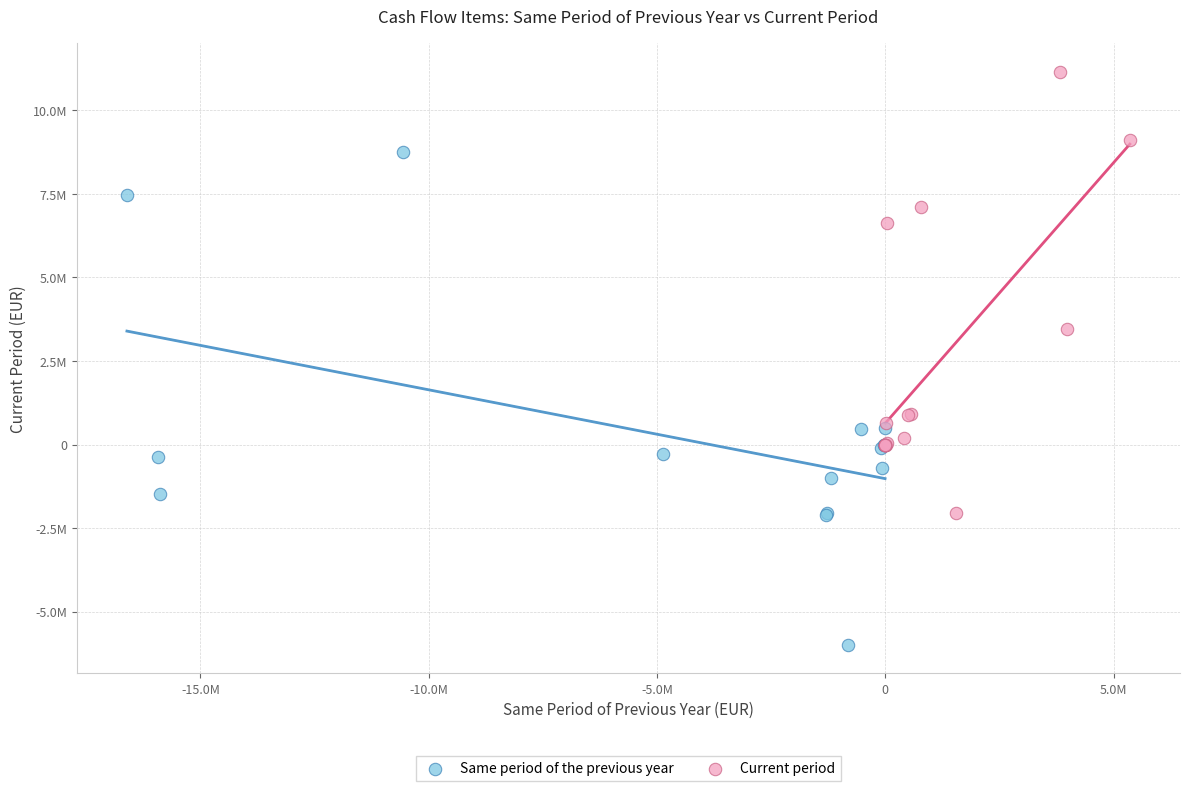

What are all the series names shown in the legend?

Same period of the previous year, Current period